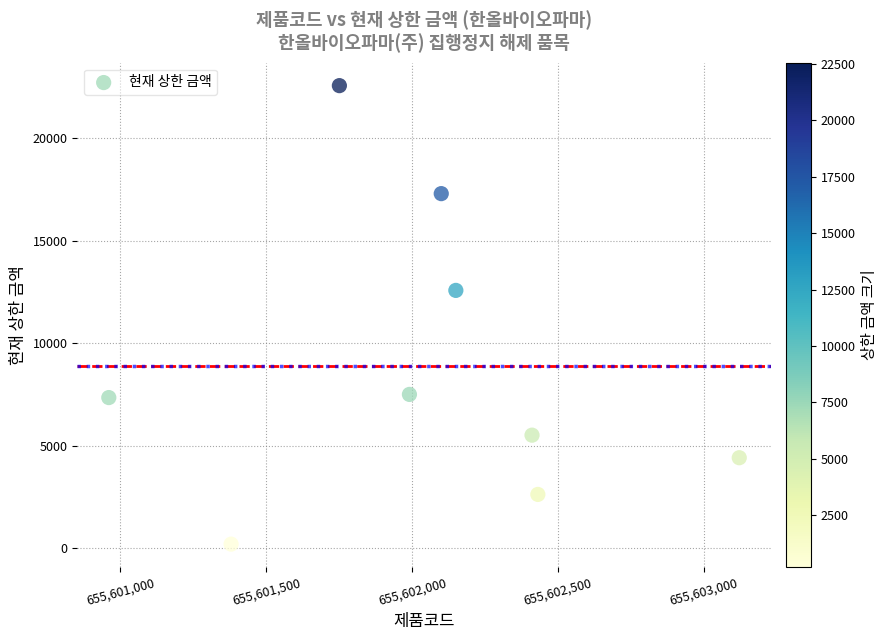

What Y value in the scatter plot is closest to 11376?

12569